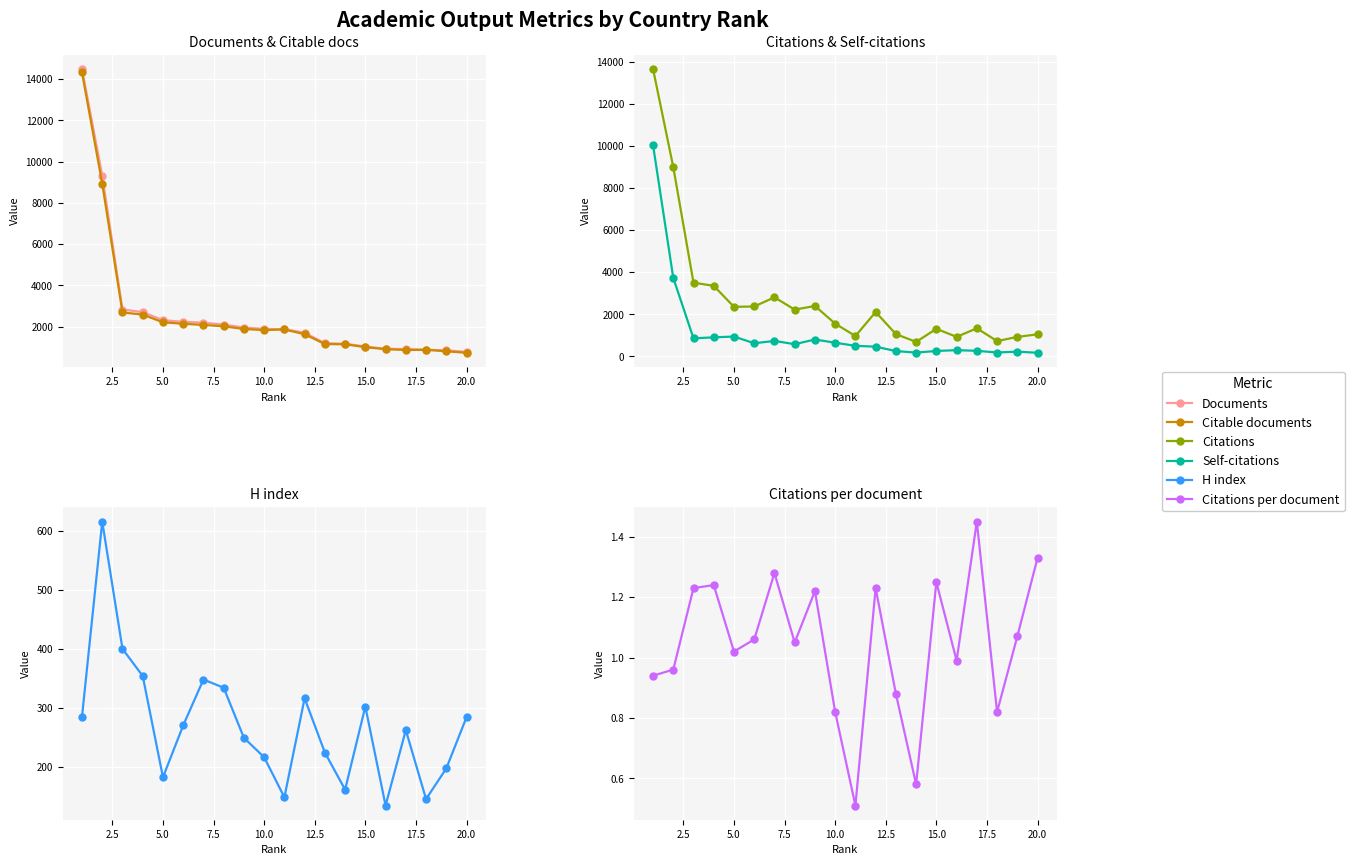

What is the label of the 18th point from the right?

5.0